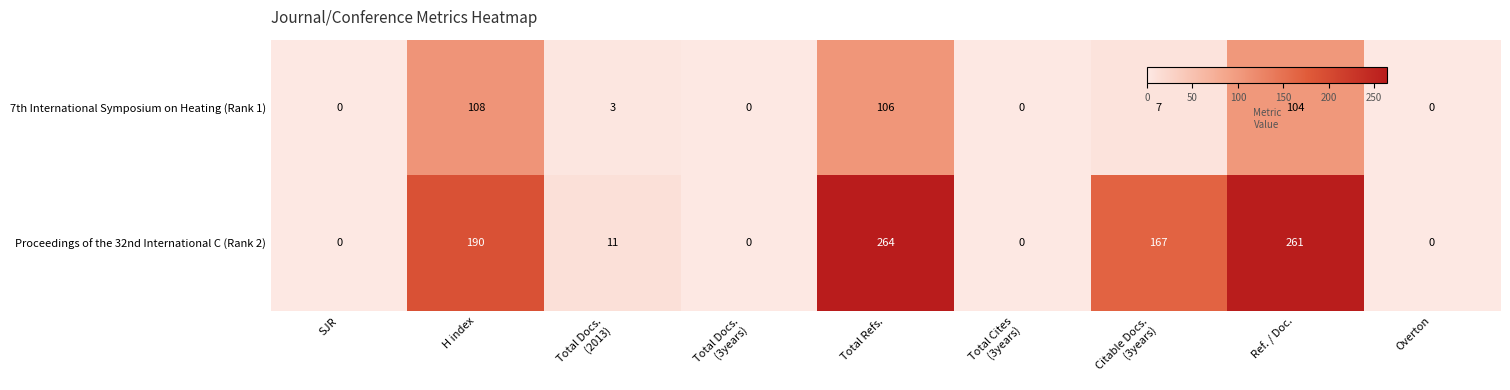

Where does the 7th International Symposium on Heating (Rank 1) series first go above 3?

H index